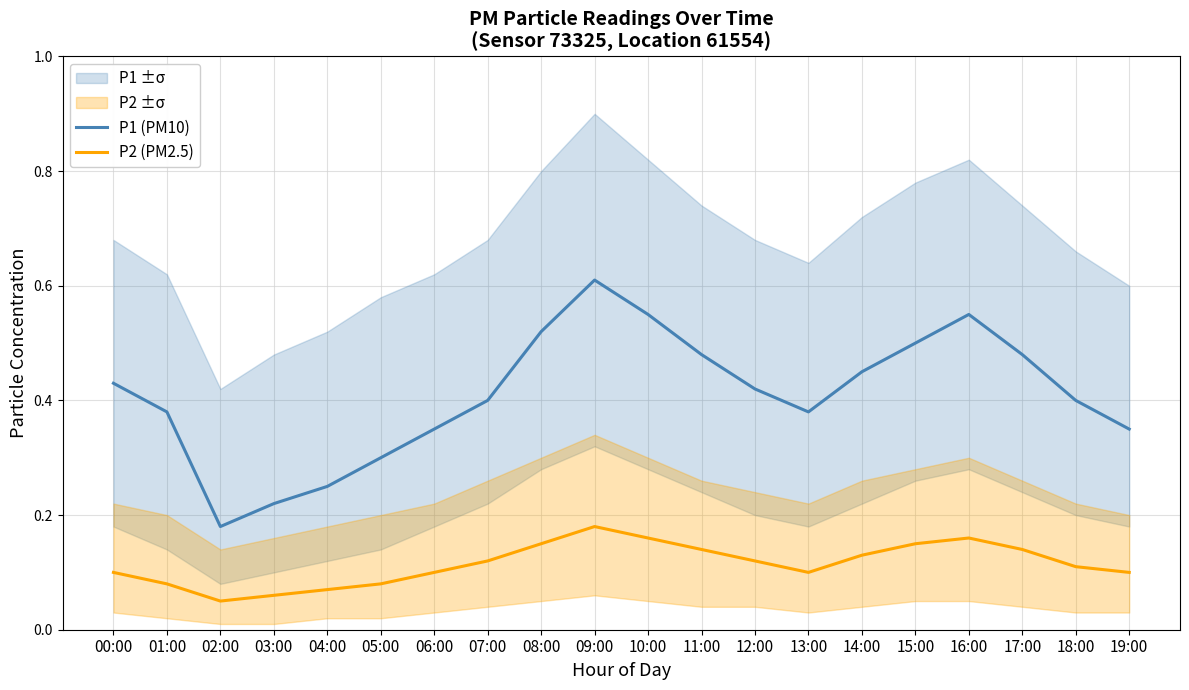

What is the highest value of the P1 (PM10) series?

0.6